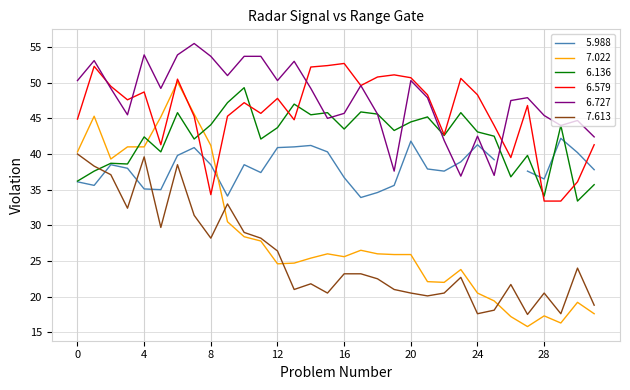

Which series has the largest range (max minus min)?

  7.022